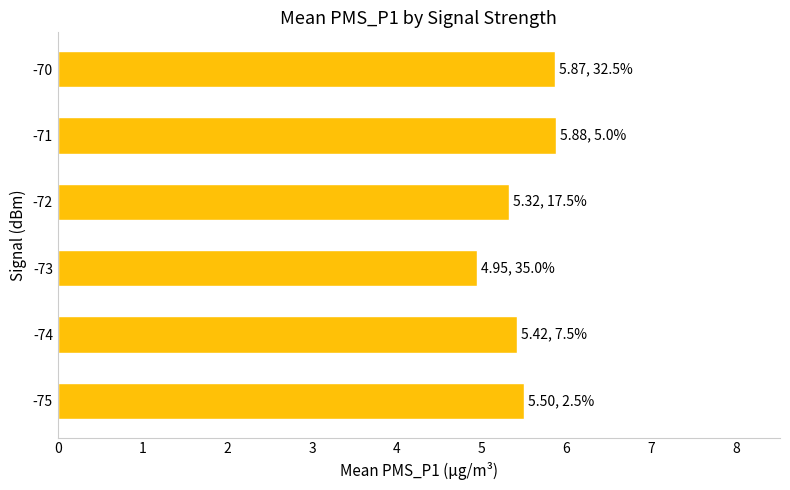

What is the difference between the maximum and minimum values?

0.9